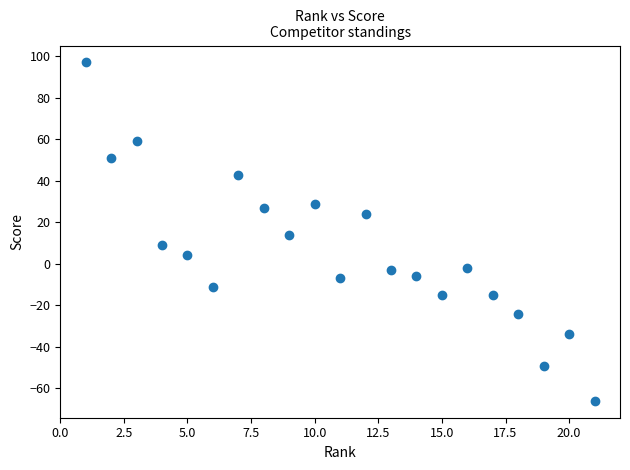

What is the range of Y values (max minus min)?

163